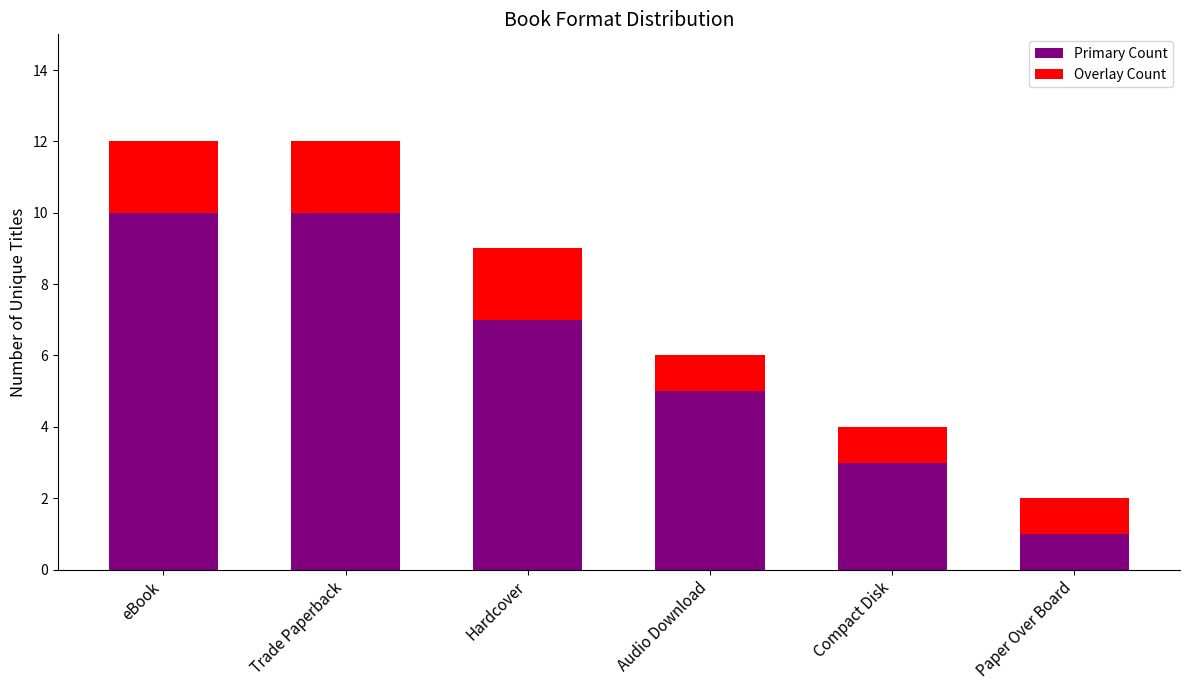

What is the total value across all series at Compact Disk?

4